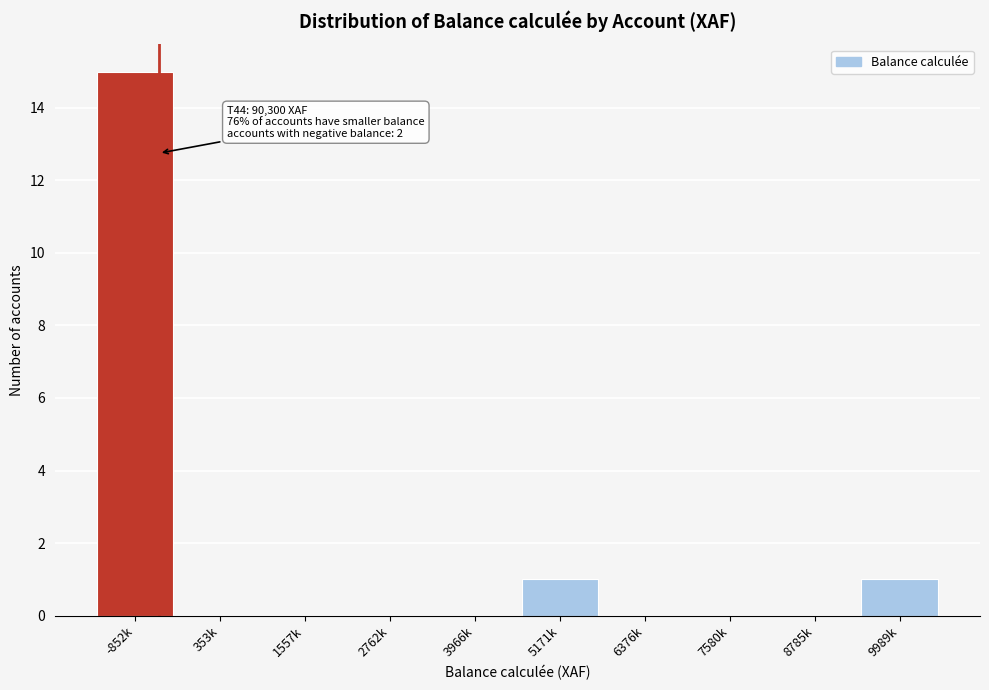

Reading right to left, extract all data points from this chart.

9989k=1	8785k=0	7580k=0	6376k=0	5171k=1	3966k=0	2762k=0	1557k=0	353k=0	-852k=15